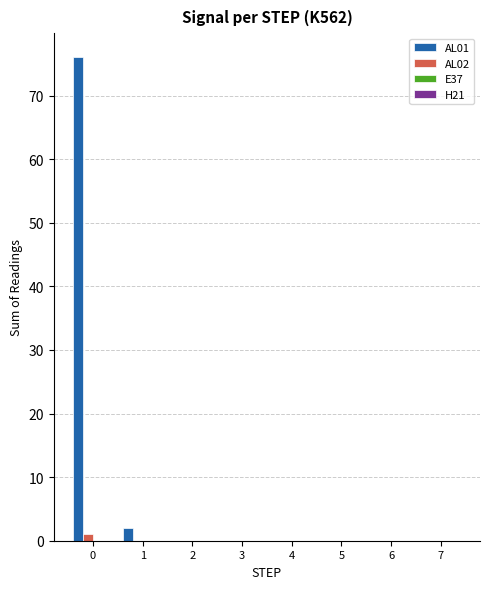

Reading right to left, what are all the values shown in this chart?

AL01: 7=0	6=0	5=0	4=0	3=0	2=0	1=2	0=76
AL02: 7=0	6=0	5=0	4=0	3=0	2=0	1=0	0=1